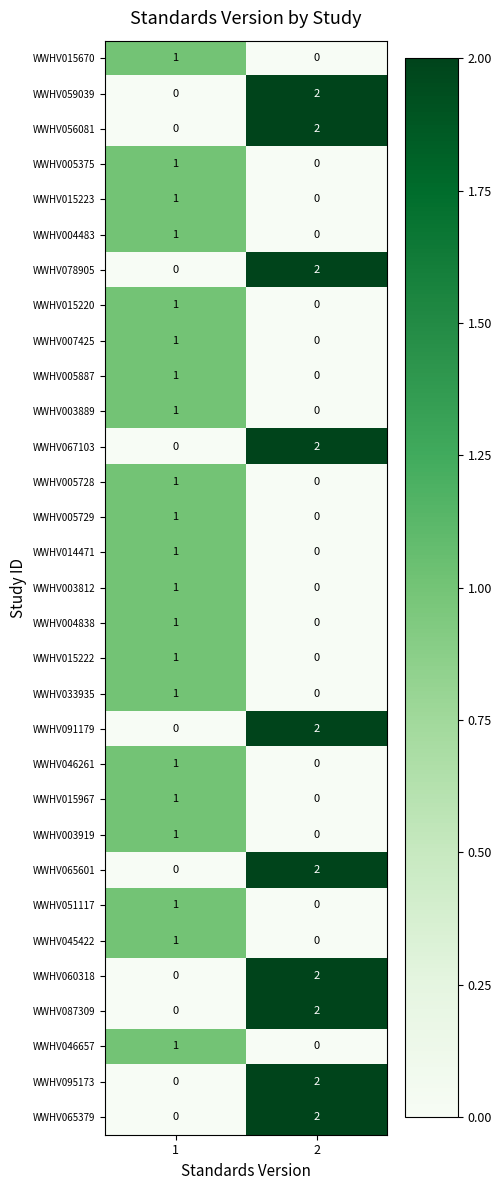

Is it true that WWHV065601 equals 0 at 1?

True